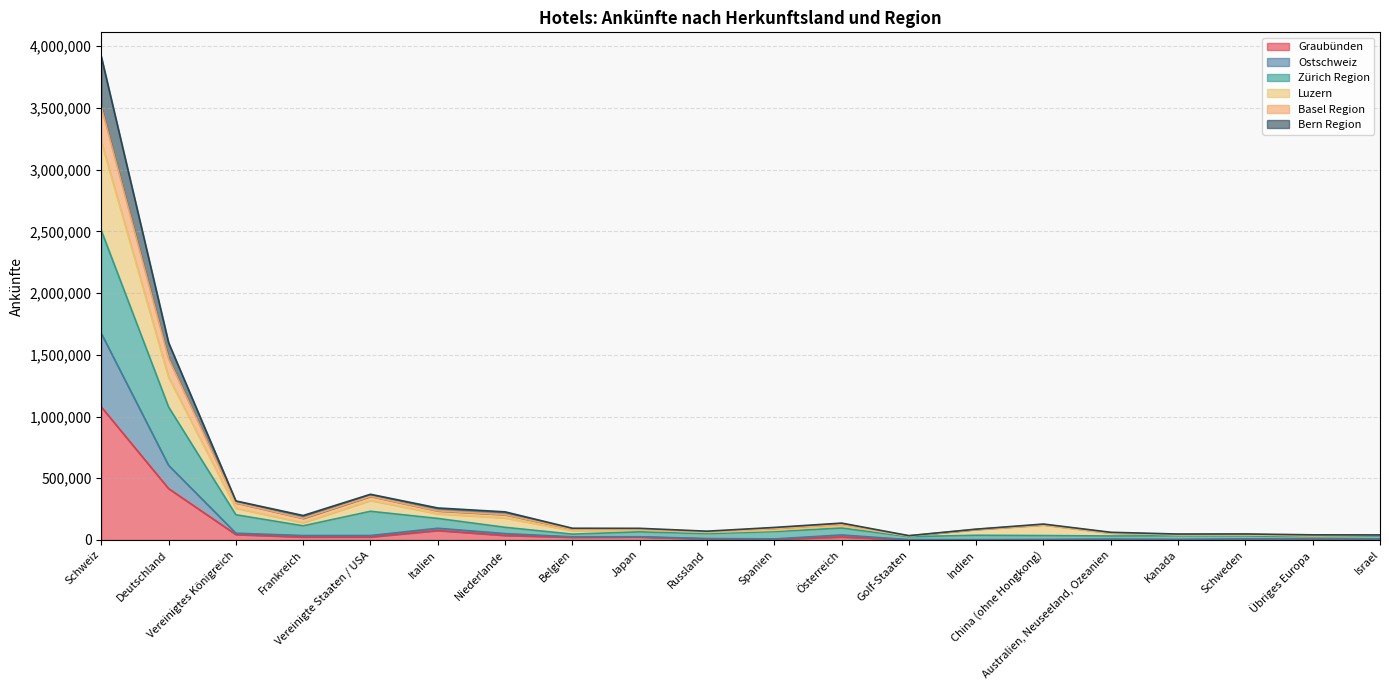

True or false: Bern Region and Luzern intersect in this chart.

False